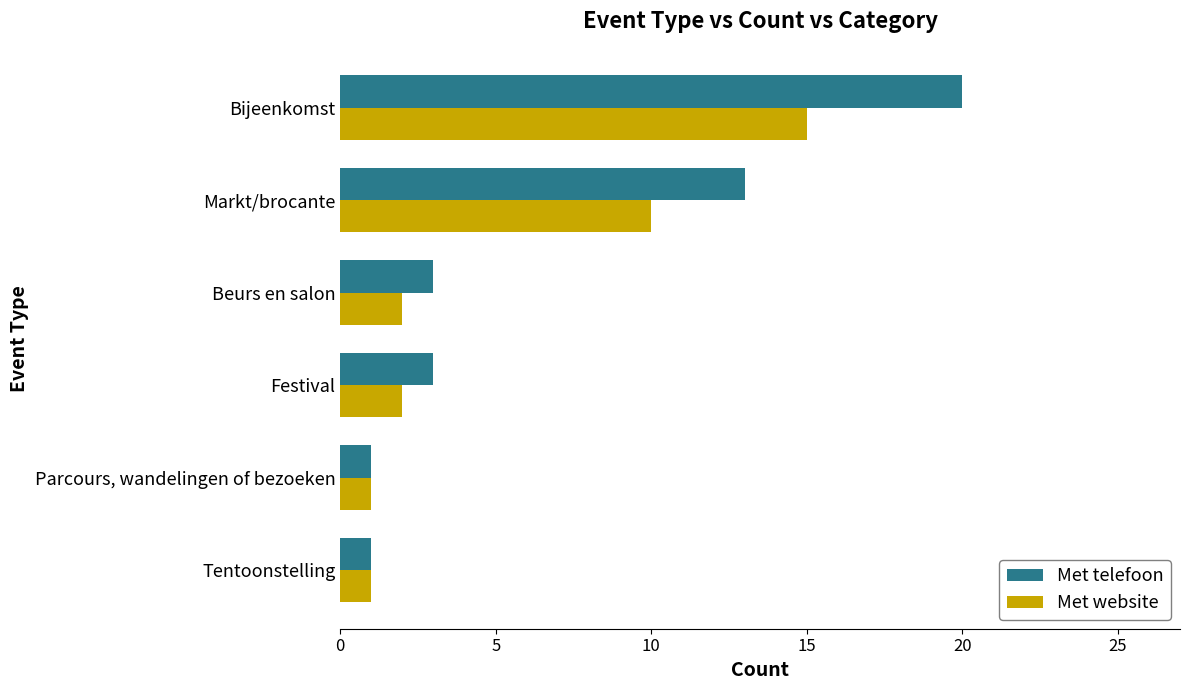

Rank the series at Markt/brocante from lowest to highest value.

Met website, Met telefoon